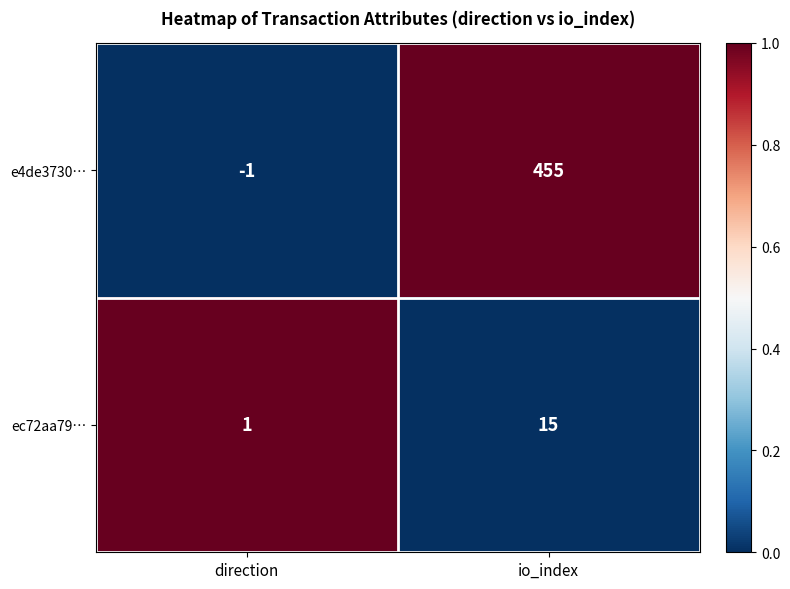

Is it true that ec72aa79… equals 1 at direction?

True